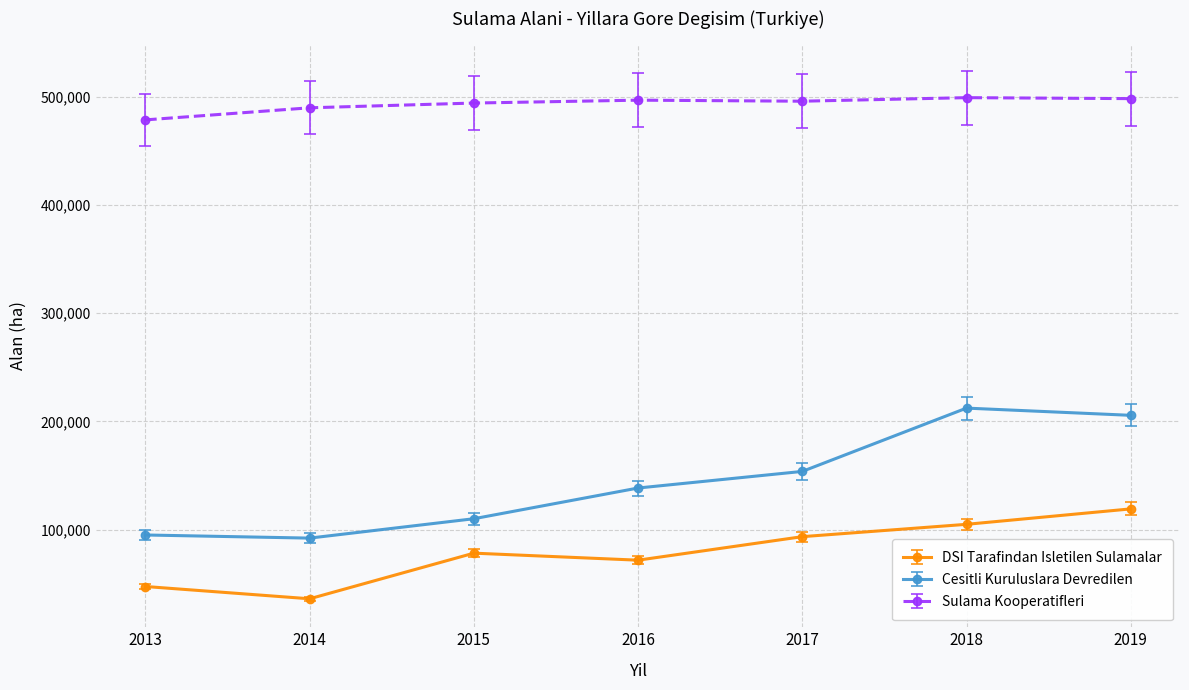

Which series changed the most between 2014 and 2018?

Cesitli Kuruluslara Devredilen